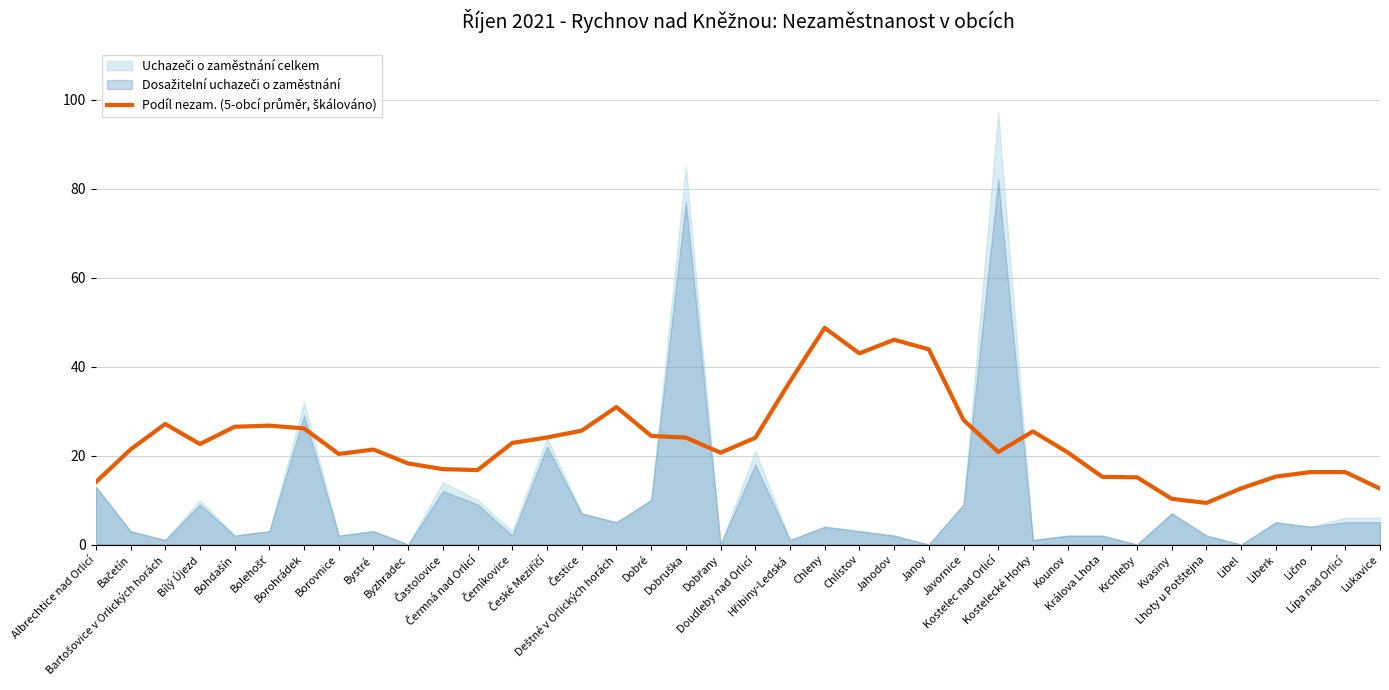

Reading left to right, extract all data points from this chart.

Albrechtice nad Orlicí=14.0	Bačetín=21.4	Bartošovice v Orlických horách=27.1	Bílý Újezd=22.6	Bohdašín=26.5	Bolehošť=26.7	Borohrádek=26.1	Borovnice=20.4	Bystré=21.3	Byzhradec=18.2	Častolovice=16.9	Čermná nad Orlicí=16.7	Černíkovice=22.8	České Meziříčí=24.1	Čestice=25.6	Deštné v Orlických horách=30.9	Dobré=24.4	Dobruška=24.0	Dobřany=20.6	Doudleby nad Orlicí=24.0	Hřibiny-Ledská=36.6	Chleny=48.7	Chlístov=43.0	Jahodov=46.0	Janov=43.9	Javornice=28.0	Kostelec nad Orlicí=20.8	Kostelecké Horky=25.4	Kounov=20.7	Králova Lhota=15.2	Krchleby=15.1	Kvasiny=10.3	Lhoty u Potštejna=9.3	Libel=12.6	Liberk=15.3	Lično=16.3	Lípa nad Orlicí=16.3	Lukavice=12.6